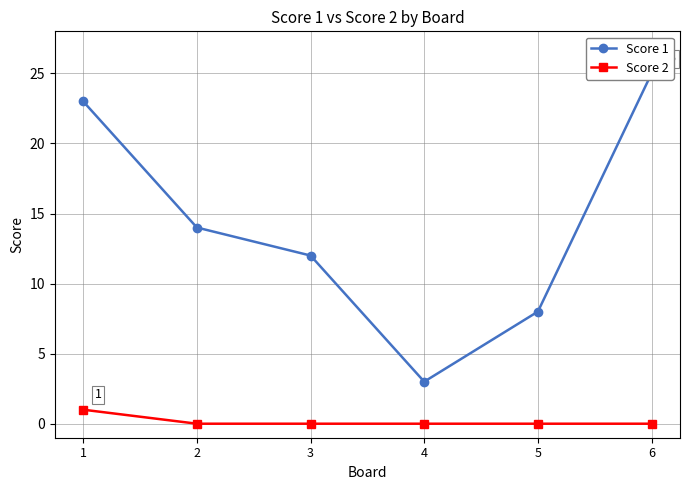

Where is Score 2 nearest to the value 0?

2